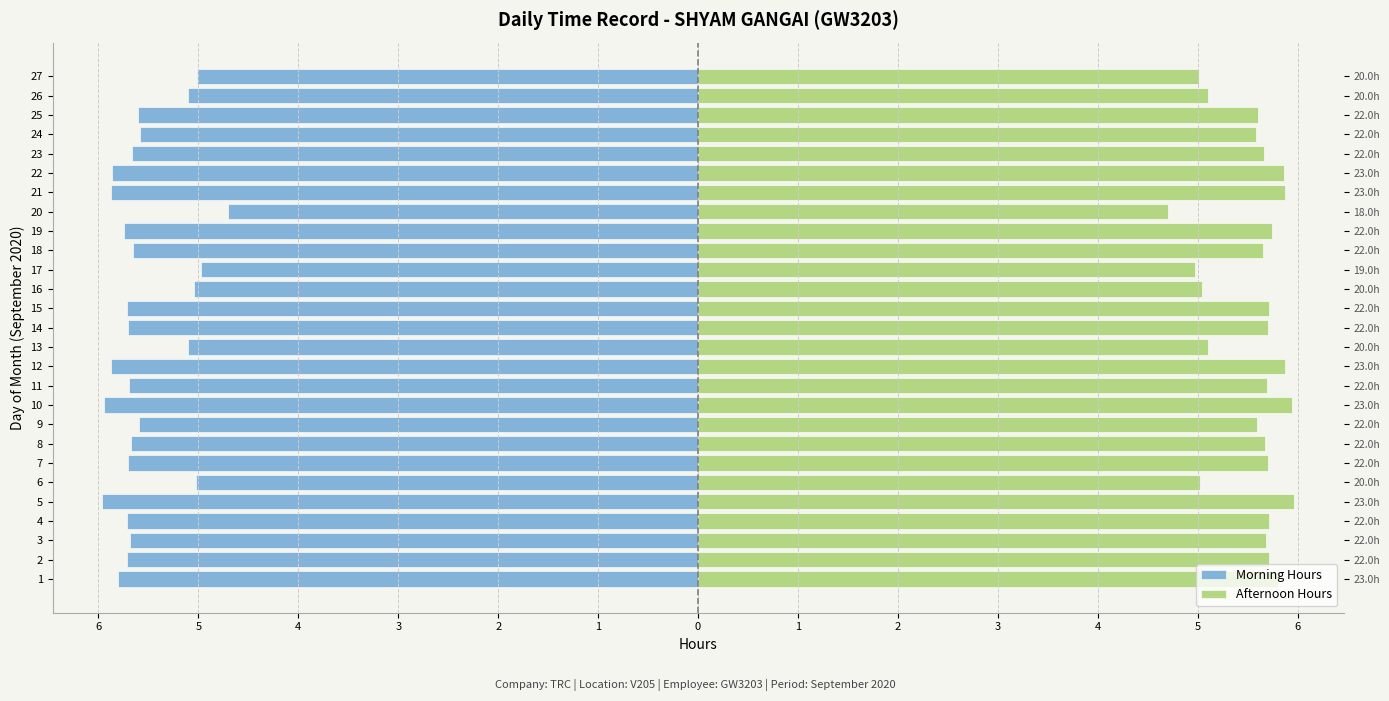

The Morning Hours series shows -5.6 at 25. True or false?

True